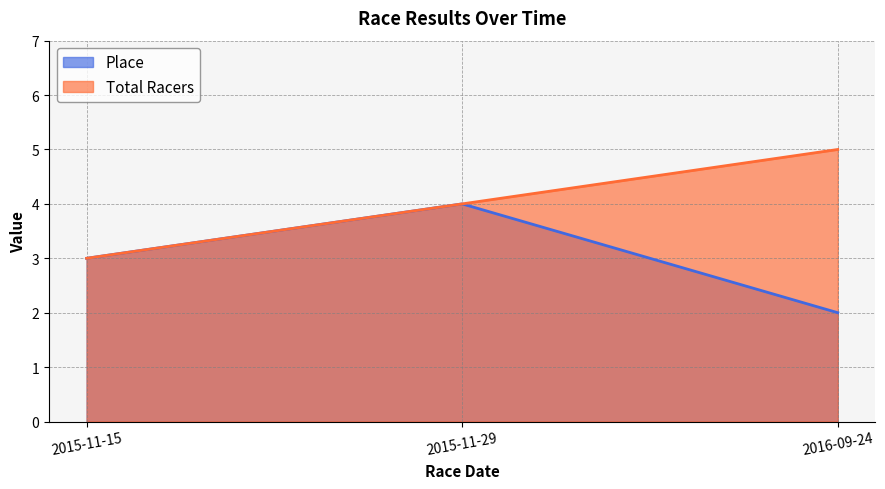

What is the sum of the Total Racers values at 2016-09-24 and 2015-11-29?

9